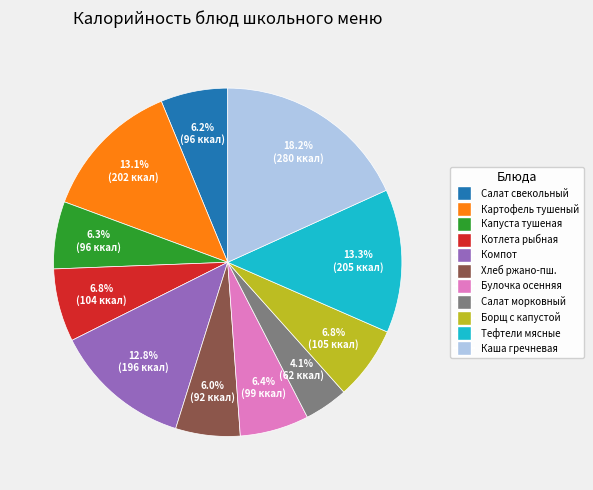

Does any single category account for the majority?

No